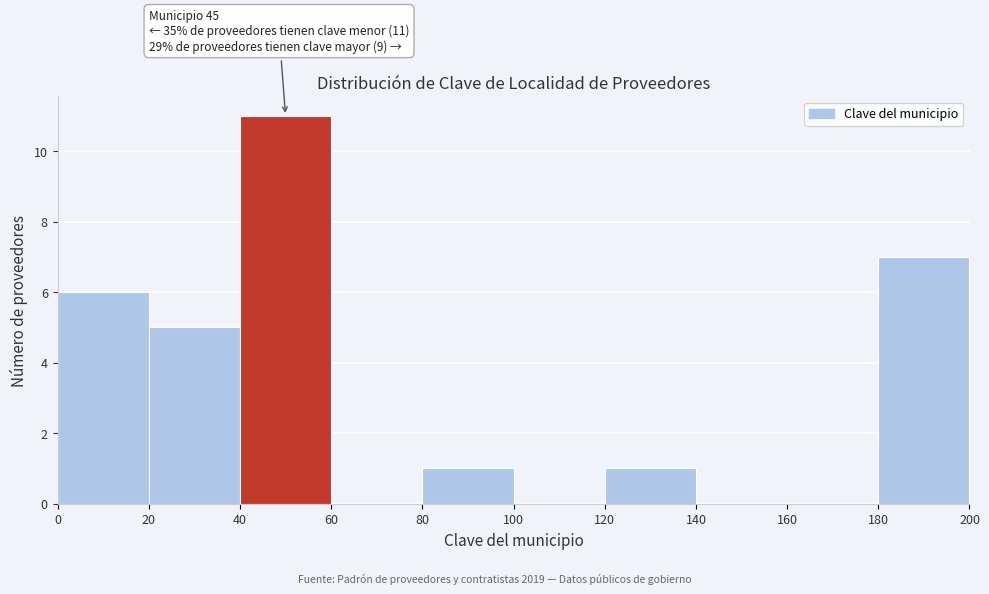

Over which range of the x-axis is the bar tallest?

40 to 60